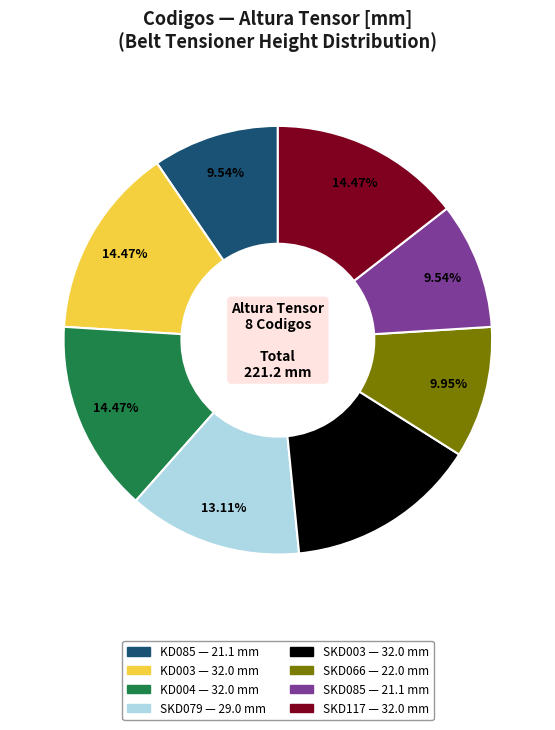

Is the sum of SKD003 and KD003 greater than half?

No